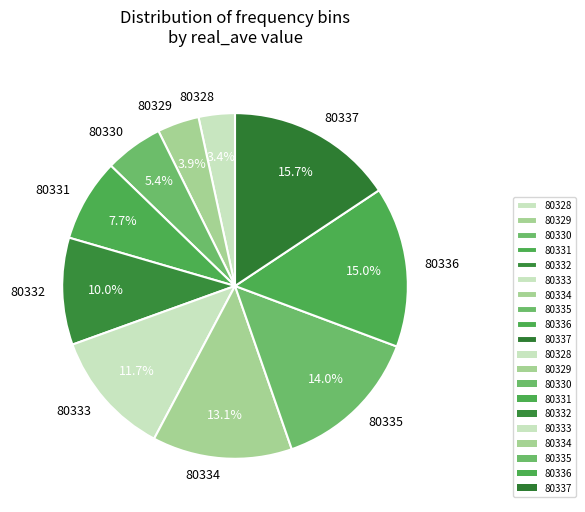

Rank the categories by value from lowest to highest.

80328, 80329, 80330, 80331, 80332, 80333, 80334, 80335, 80336, 80337